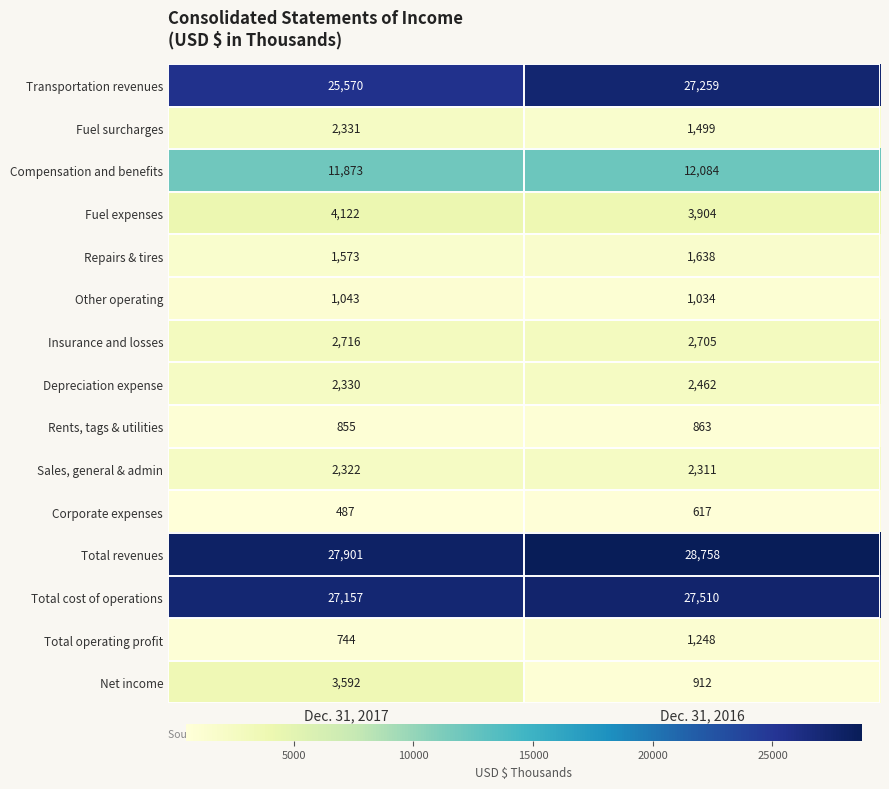

How many distinct data groups are displayed?

15